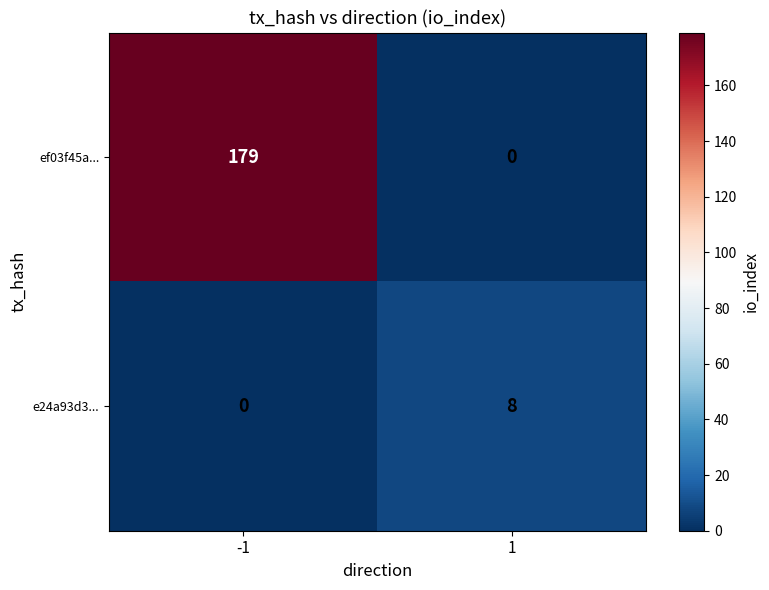

What is the sum of all ef03f45a... values?

179